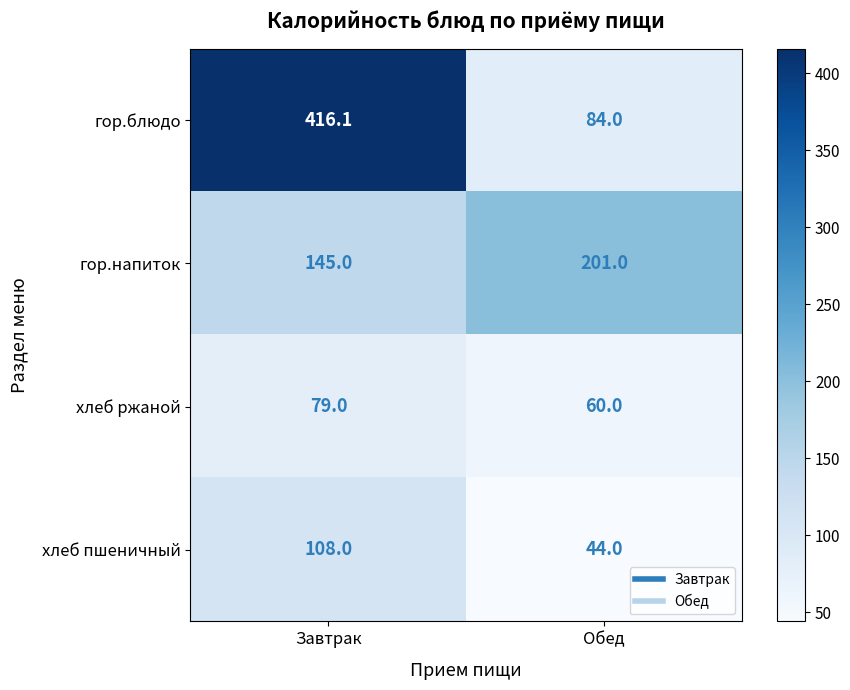

Which series has the largest total across all categories?

гор.блюдо